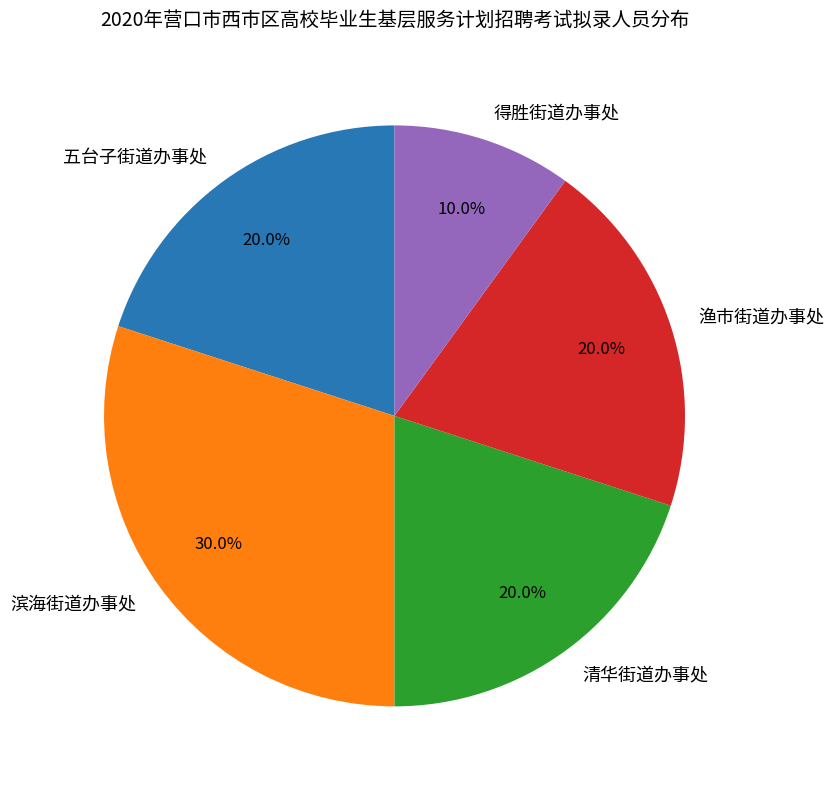

What portion of the pie excludes 清华街道办事处?

80.0%